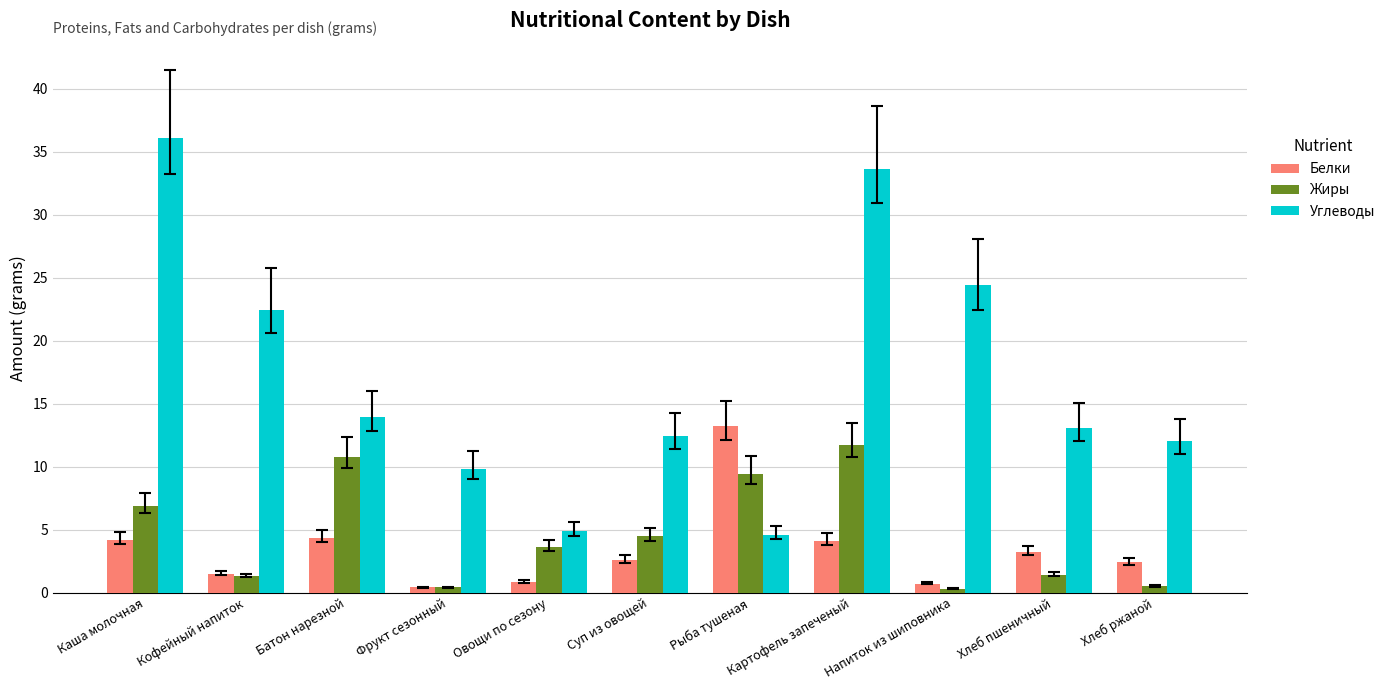

The Белки series shows 1.5 at Кофейный напиток. True or false?

True